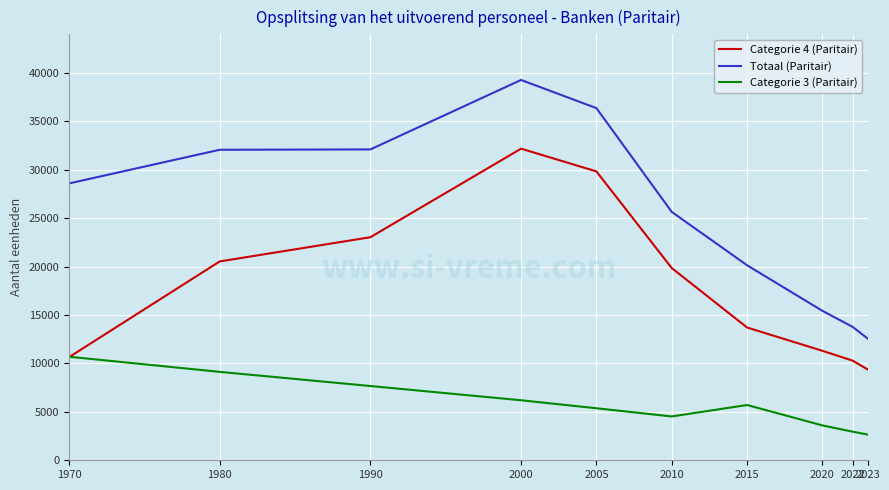

What is the approximate value of Categorie 4 (Paritair) at 2015?

13705